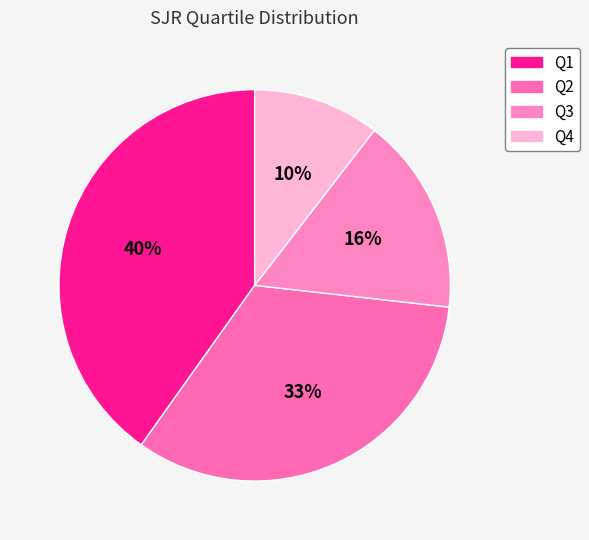

To the nearest percent, what portion does Q4 represent?

10%